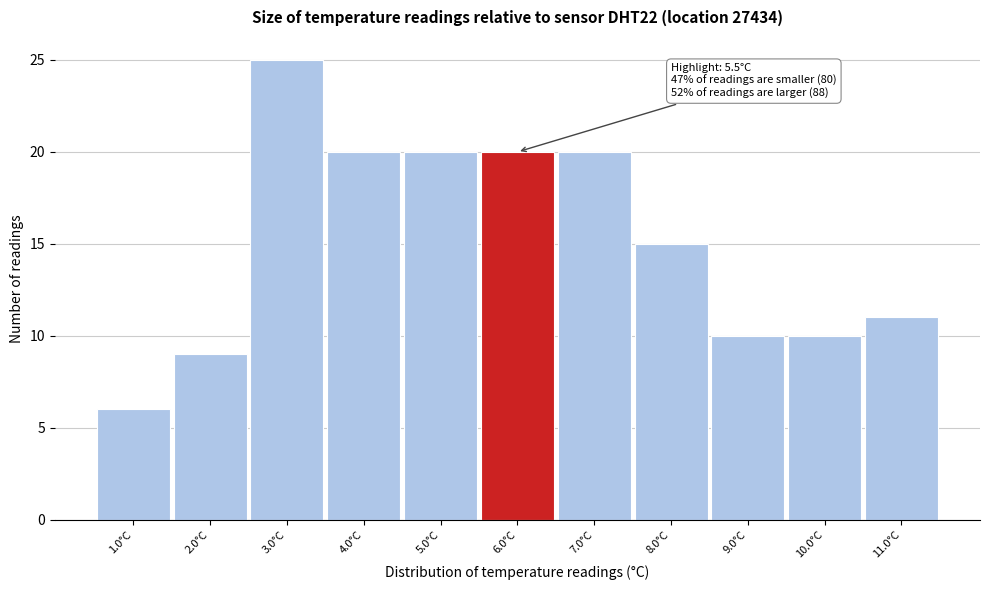

Over which range of the x-axis is the bar tallest?

2.5 to 3.5